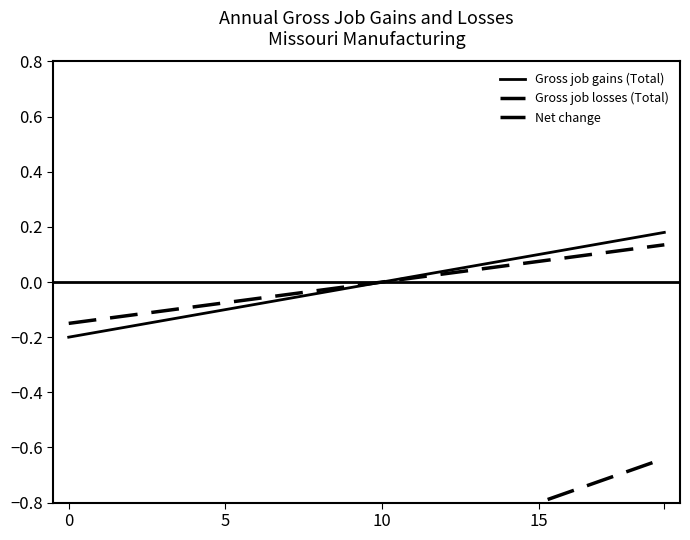

Reading right to left, transcribe all the data shown in this chart.

Gross job gains (Total): 0.2	0.2	0.1	0.1	0.1	0.1	0.1	0.0	0.0	0.0	-0.0	-0.0	-0.1	-0.1	-0.1	-0.1	-0.1	-0.2	-0.2	-0.2
Gross job losses (Total): -0.6	-0.7	-0.7	-0.8	-0.8	-0.8	-0.9	-0.9	-1.0	-1.0	-1.0	-1.1	-1.1	-1.2	-1.2	-1.2	-1.3	-1.3	-1.4	-1.4
Net change: 0.1	0.1	0.1	0.1	0.1	0.1	0.0	0.0	0.0	0.0	-0.0	-0.0	-0.0	-0.1	-0.1	-0.1	-0.1	-0.1	-0.1	-0.1